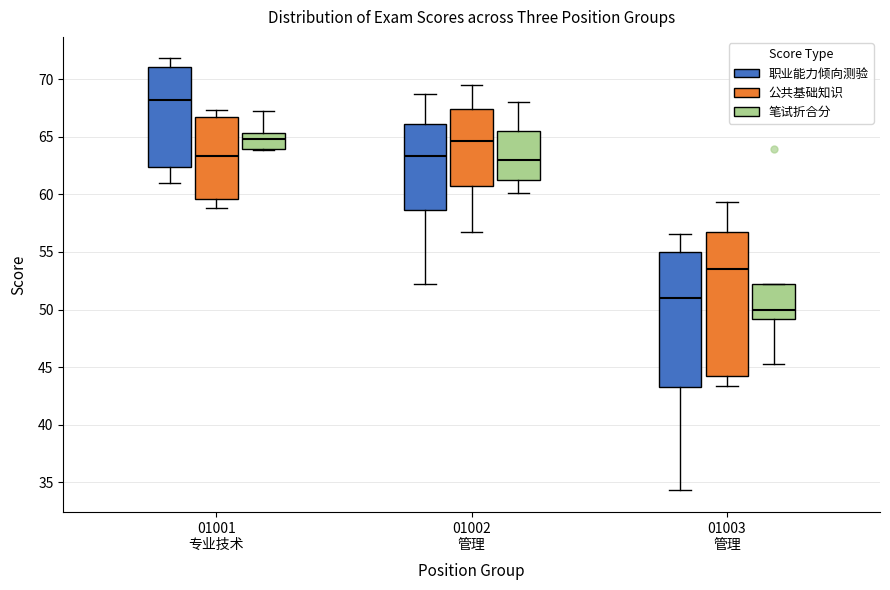

Reading left to right, transcribe this box plot: for each box, give where its median line is, the range the box spans, and where its two whiskers end, as read against the y-axis. The values are not printed on the chart, so give them approximately, as read against the axis.

01001 专业技术 (职业能力倾向测验): median 68.0, box 62.5 to 71.0, whiskers 61.0 to 72.0
01001 专业技术 (公共基础知识): median 63.5, box 59.5 to 66.5, whiskers 59.0 to 67.5
01001 专业技术 (笔试折合分): median 65.0, box 64.0 to 65.5, whiskers 64.0 to 67.0
01002 管理 (职业能力倾向测验): median 63.5, box 58.5 to 66.0, whiskers 52.0 to 68.5
01002 管理 (公共基础知识): median 64.5, box 60.5 to 67.5, whiskers 56.5 to 69.5
01002 管理 (笔试折合分): median 63.0, box 61.5 to 65.5, whiskers 60.0 to 68.0
01003 管理 (职业能力倾向测验): median 51.0, box 43.5 to 55.0, whiskers 34.5 to 56.5
01003 管理 (公共基础知识): median 53.5, box 44.0 to 56.5, whiskers 43.5 to 59.5
01003 管理 (笔试折合分): median 50.0, box 49.0 to 52.5, whiskers 45.5 to 52.5